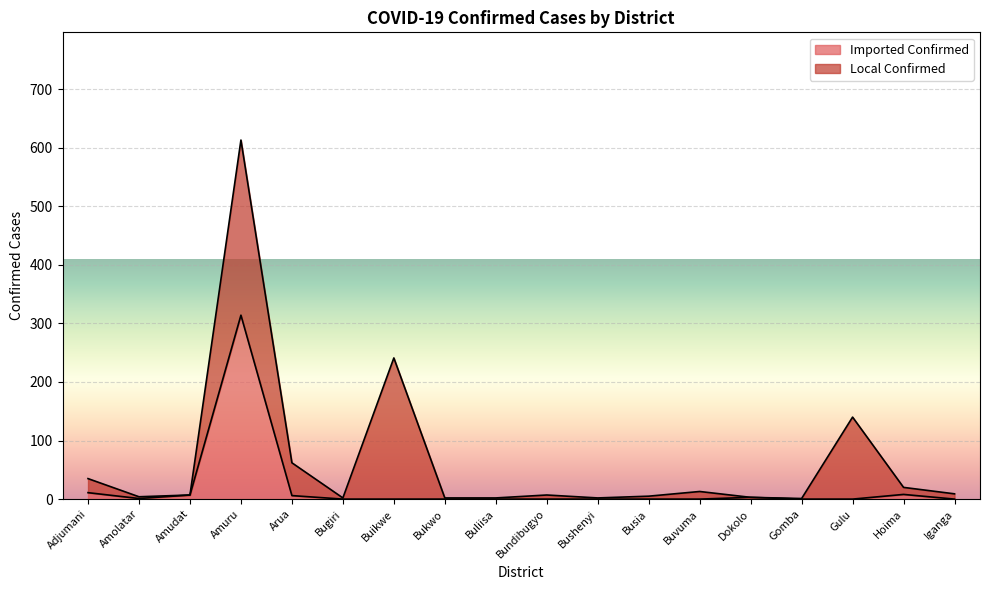

At which category is the sum across all series the highest?

Amuru